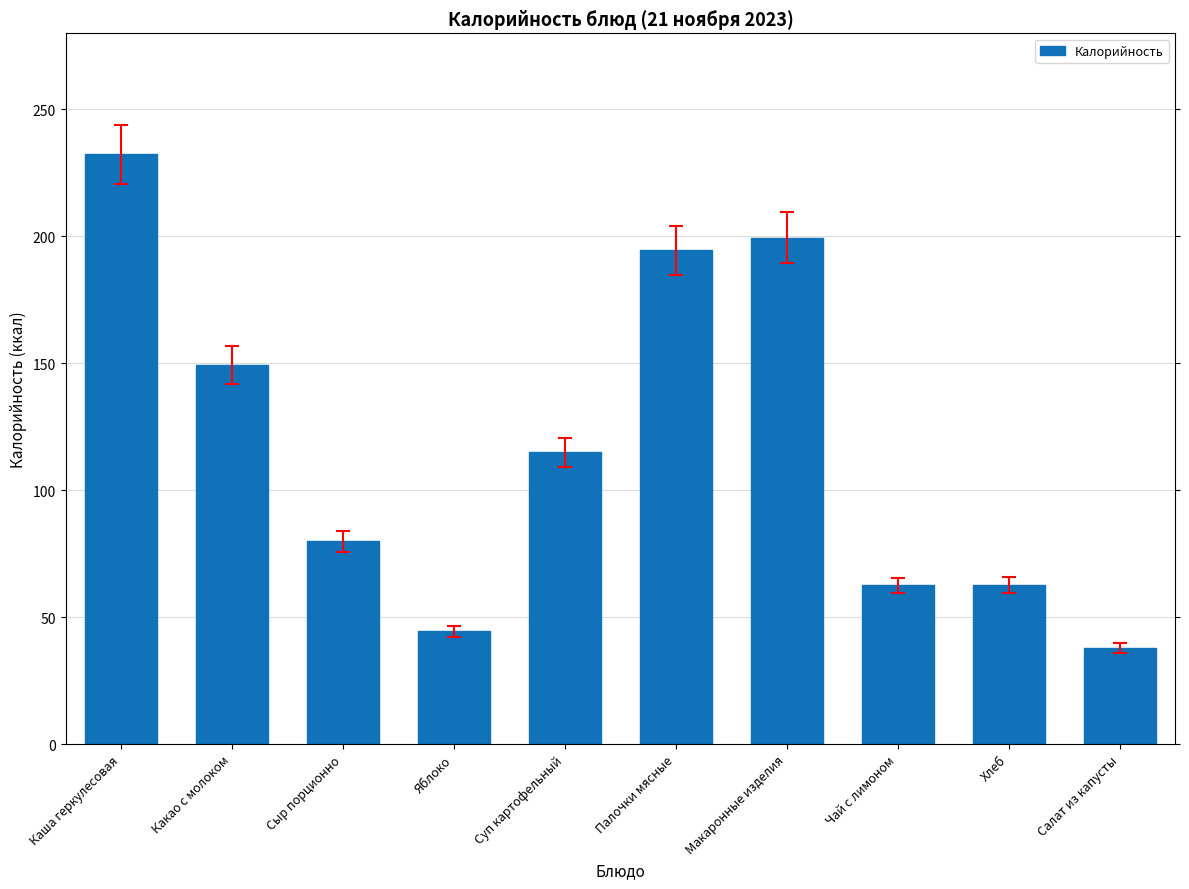

What is the greatest value displayed?

232.4